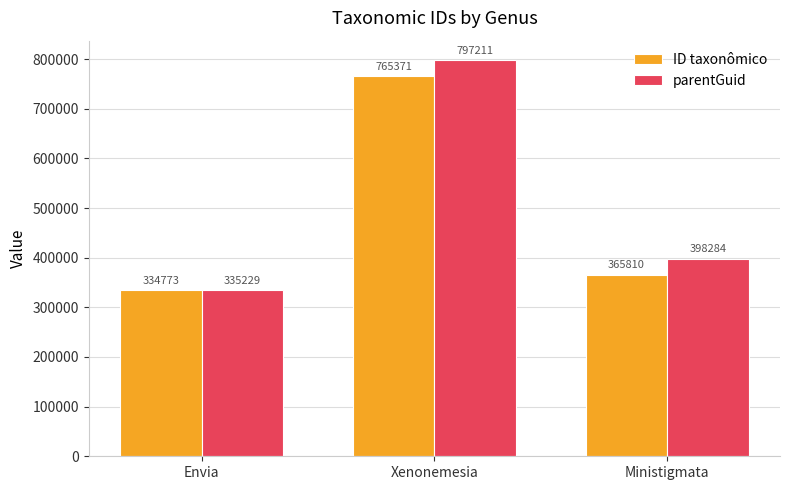

Reading left to right, transcribe all the data shown in this chart.

ID taxonômico: 334773	765371	365810
parentGuid: 335229	797211	398284